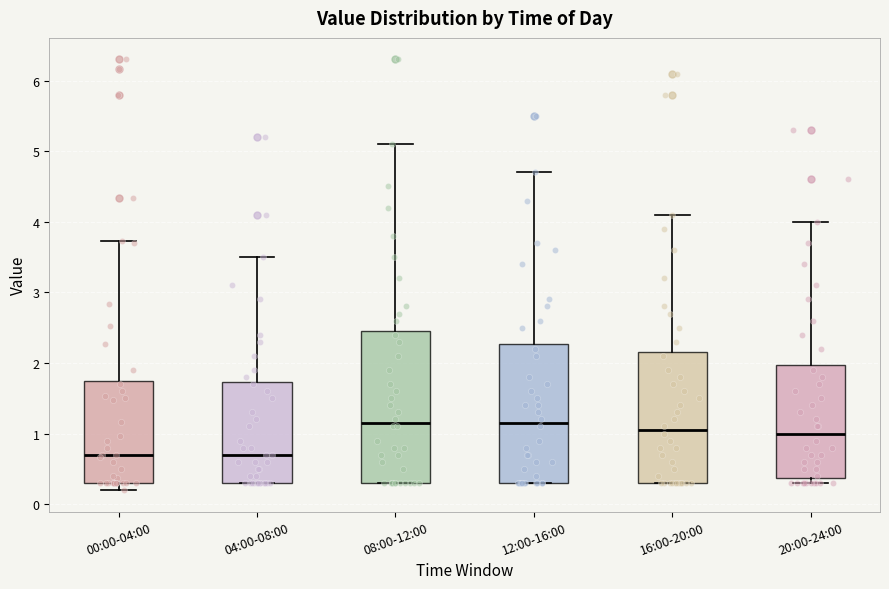

Where is the upper edge of the box for 00:00-04:00 on the y-axis? The values are not printed on the chart, so give them approximately, as read against the axis.

1.8